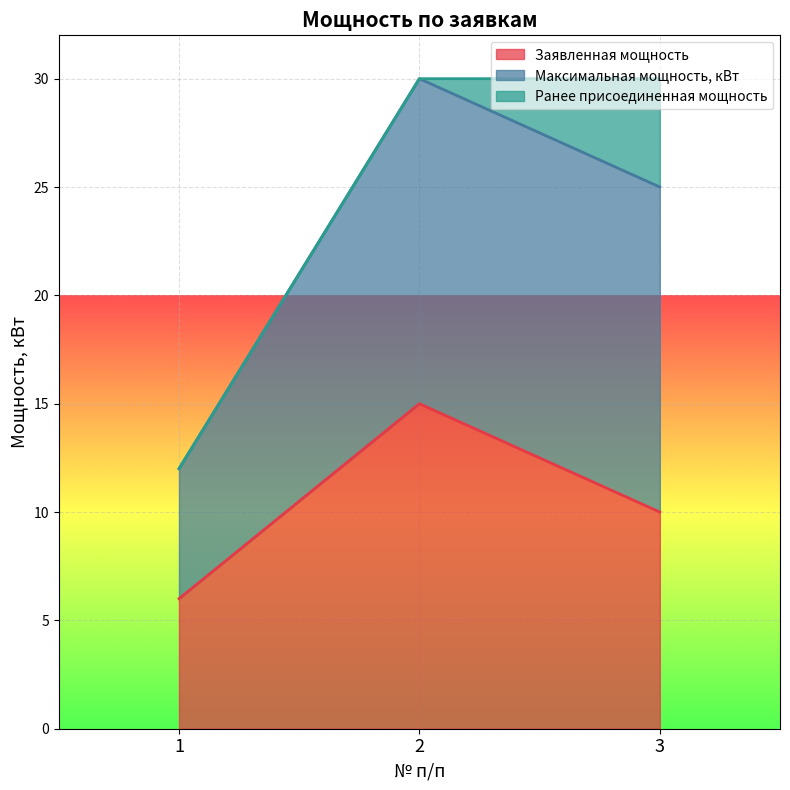

What is the total value across all series at 2?

30